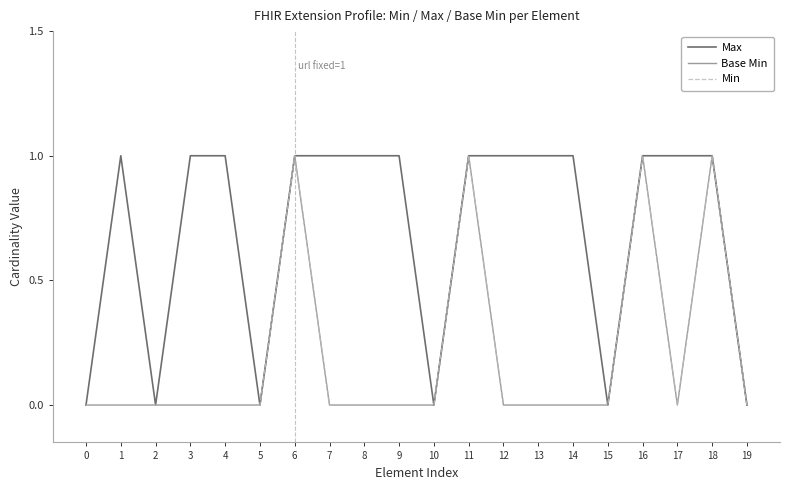

Is this an area chart (filled region under the line)?

No